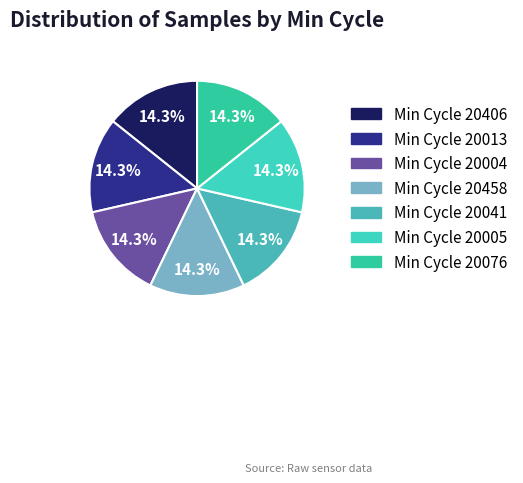

How many segments does this pie chart have?

7